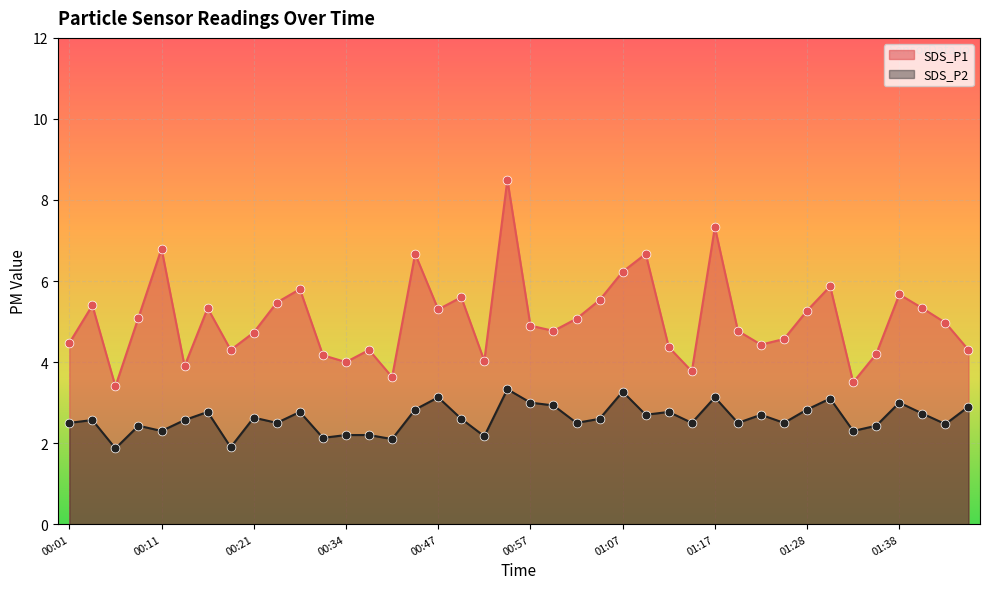

What are all the series names shown in the legend?

SDS_P1, SDS_P2